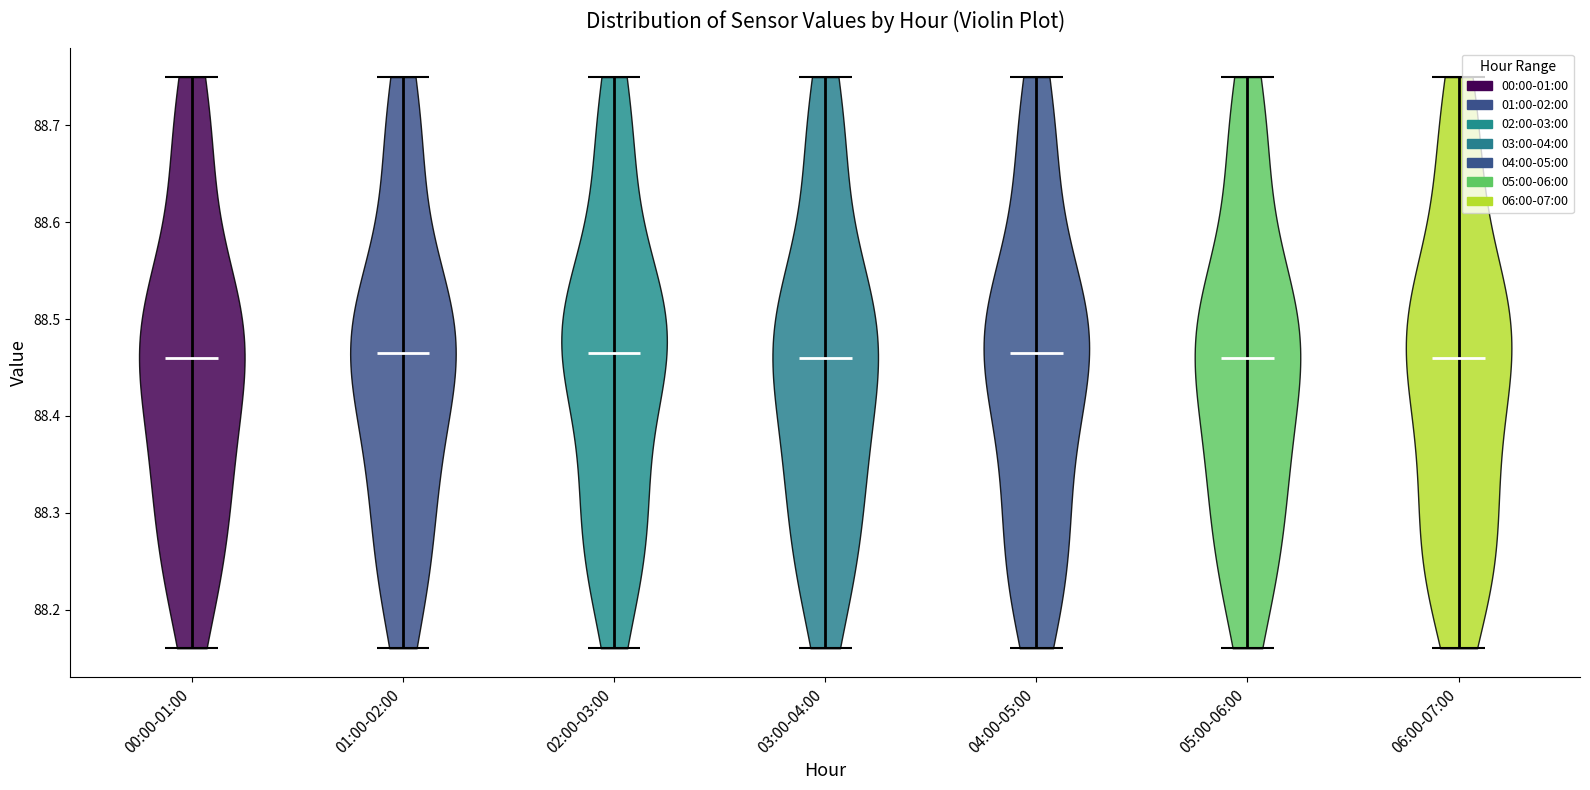

What is the highest point the violin for 04:00-05:00 reaches on the y-axis? The values are not printed on the chart, so give them approximately, as read against the axis.

88.75